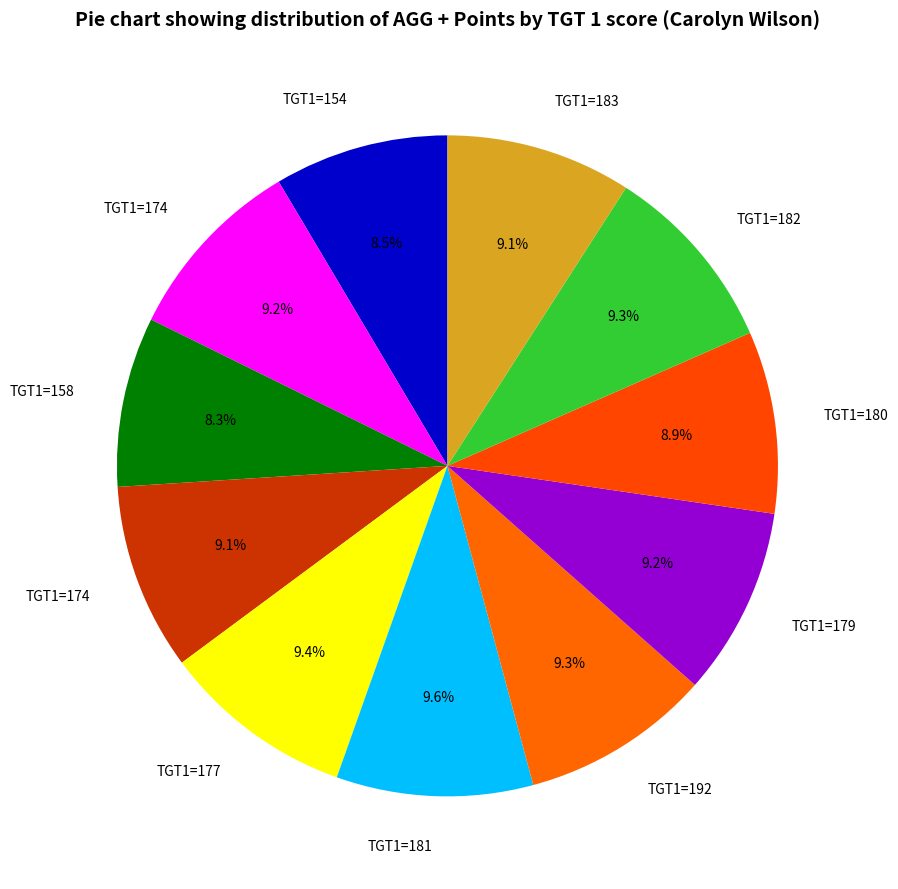

Is there any slice that represents more than half of the pie?

No